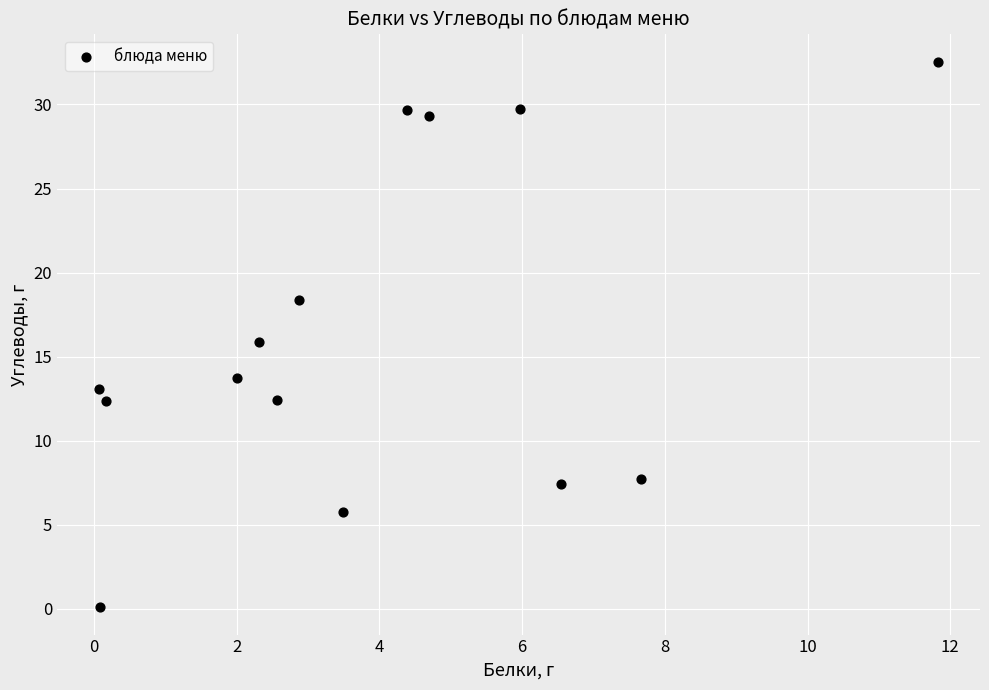

What is the range of Y values (max minus min)?

32.5